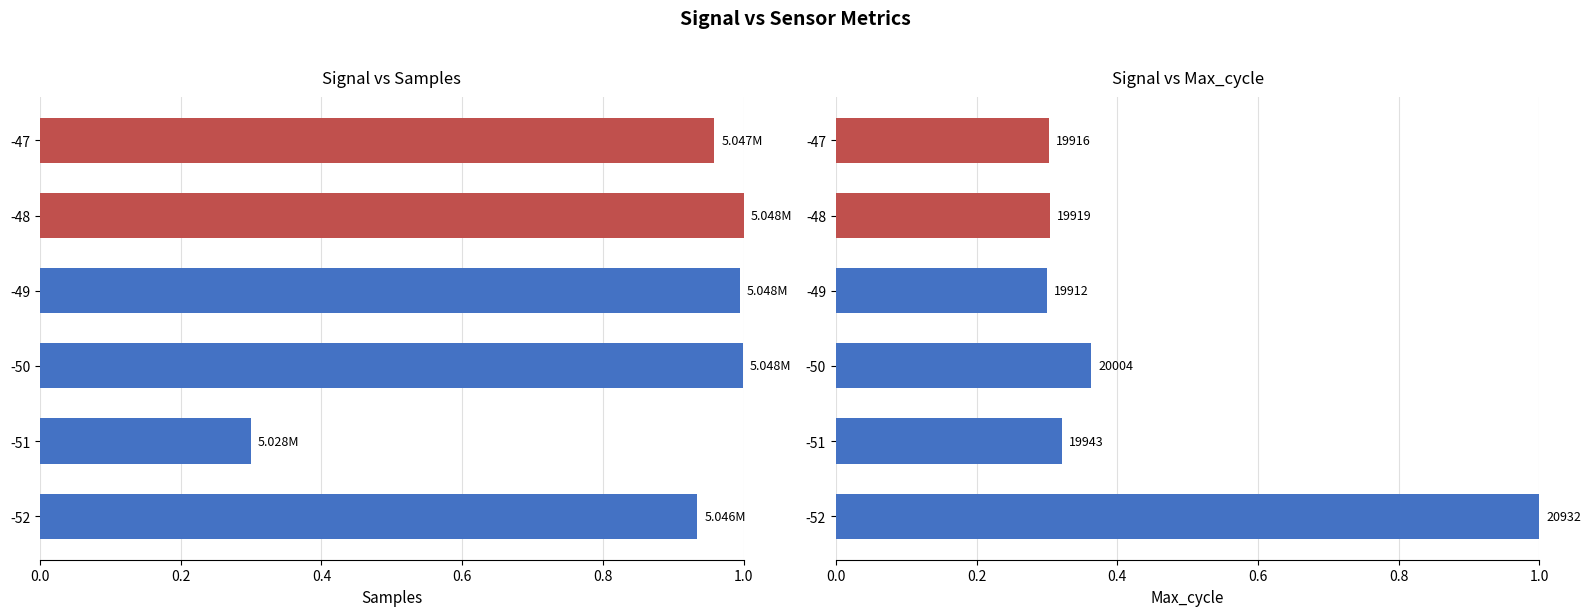

Is the value of Max_cycle at -51 greater than the value of Samples at -49?

No